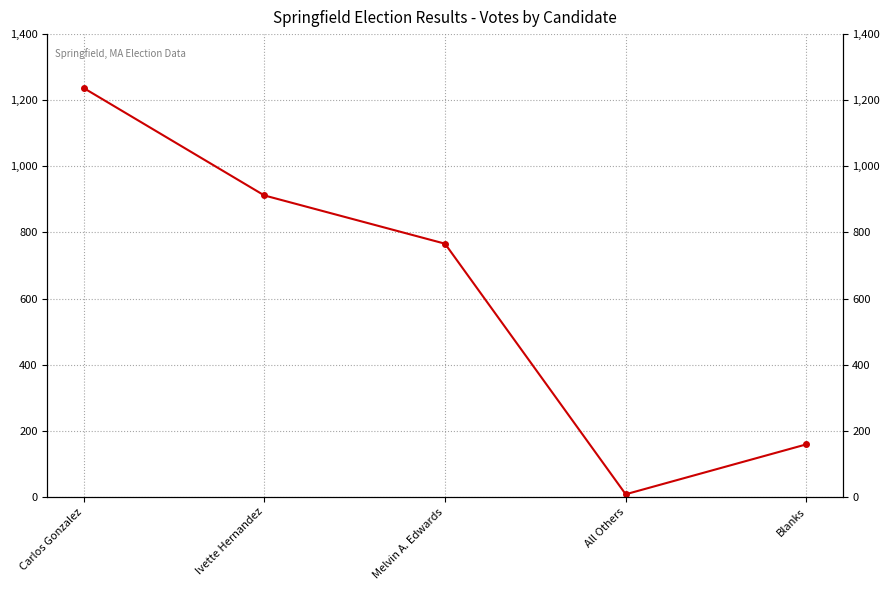

The chart shows a value of 472 at Melvin A. Edwards. True or false?

False